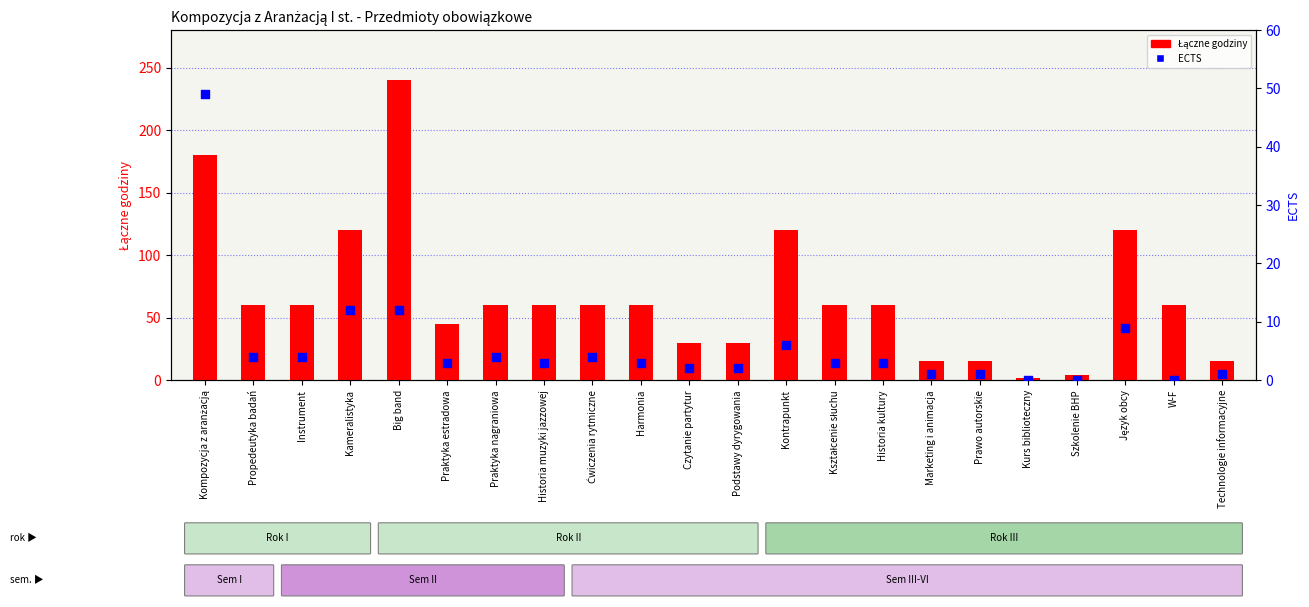

Is the value of Łączne godziny at W-F greater than the value of ECTS at Kontrapunkt?

Yes